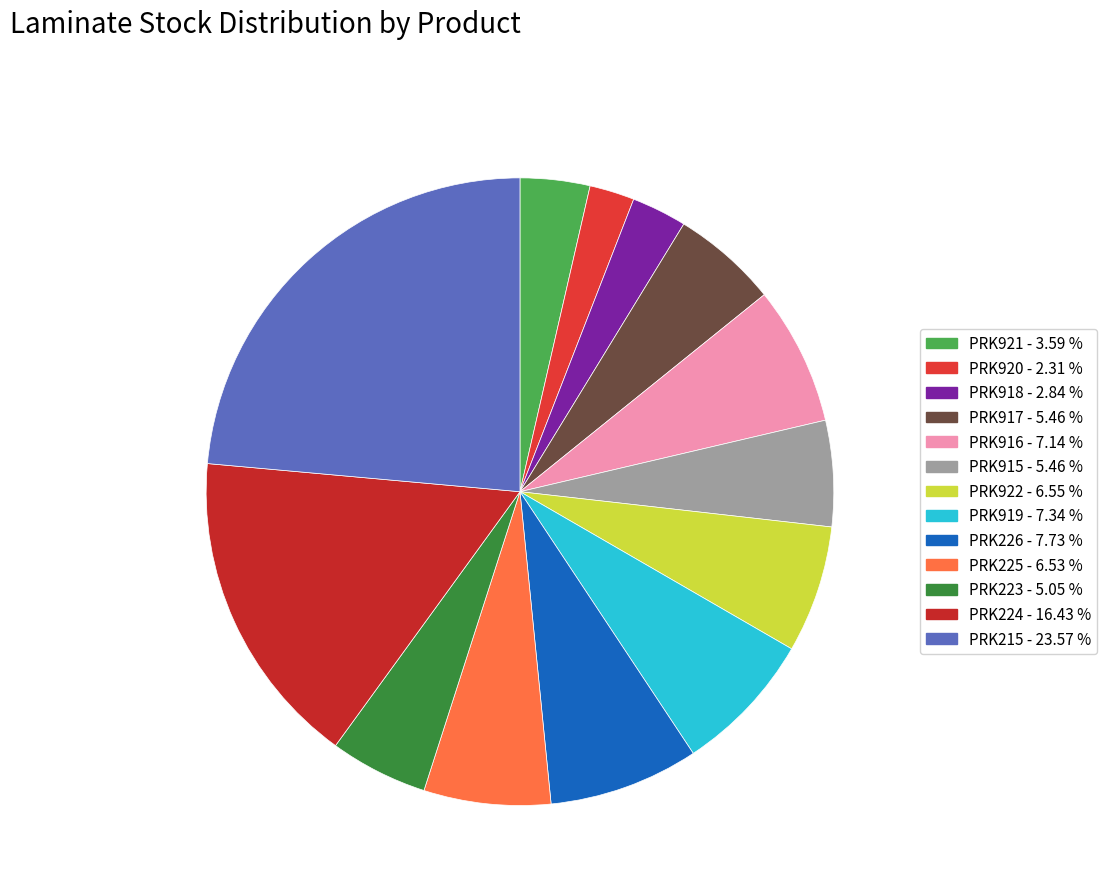

How many slices are in this pie chart?

13